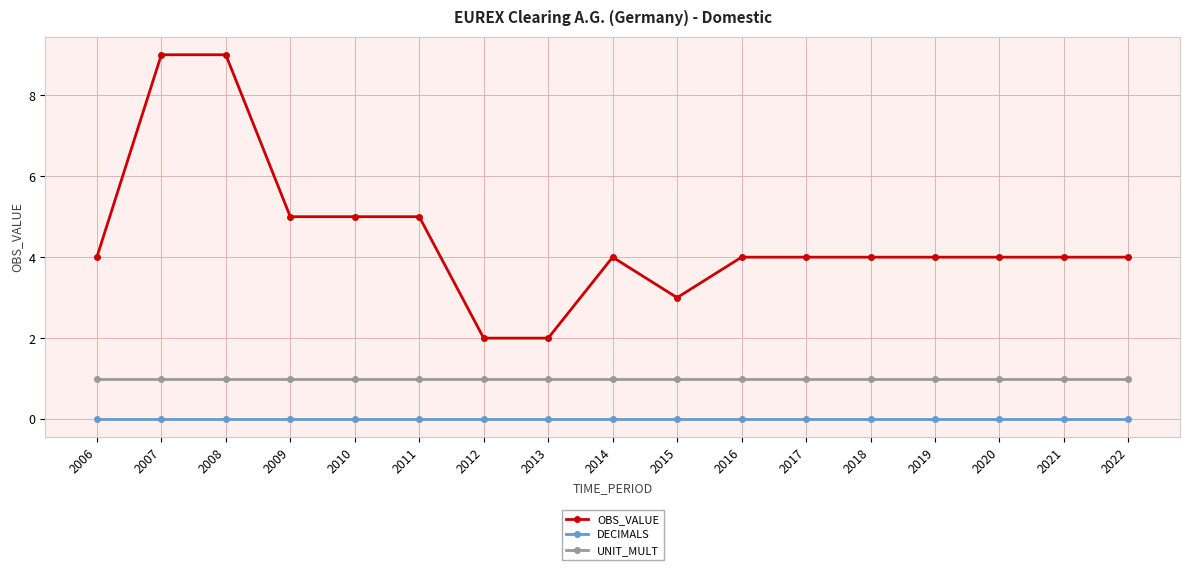

True or false: UNIT_MULT and DECIMALS intersect in this chart.

False